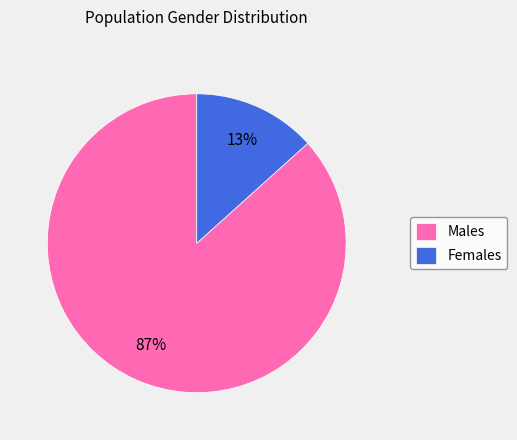

What percentage is the Males slice, to the nearest percent?

87%